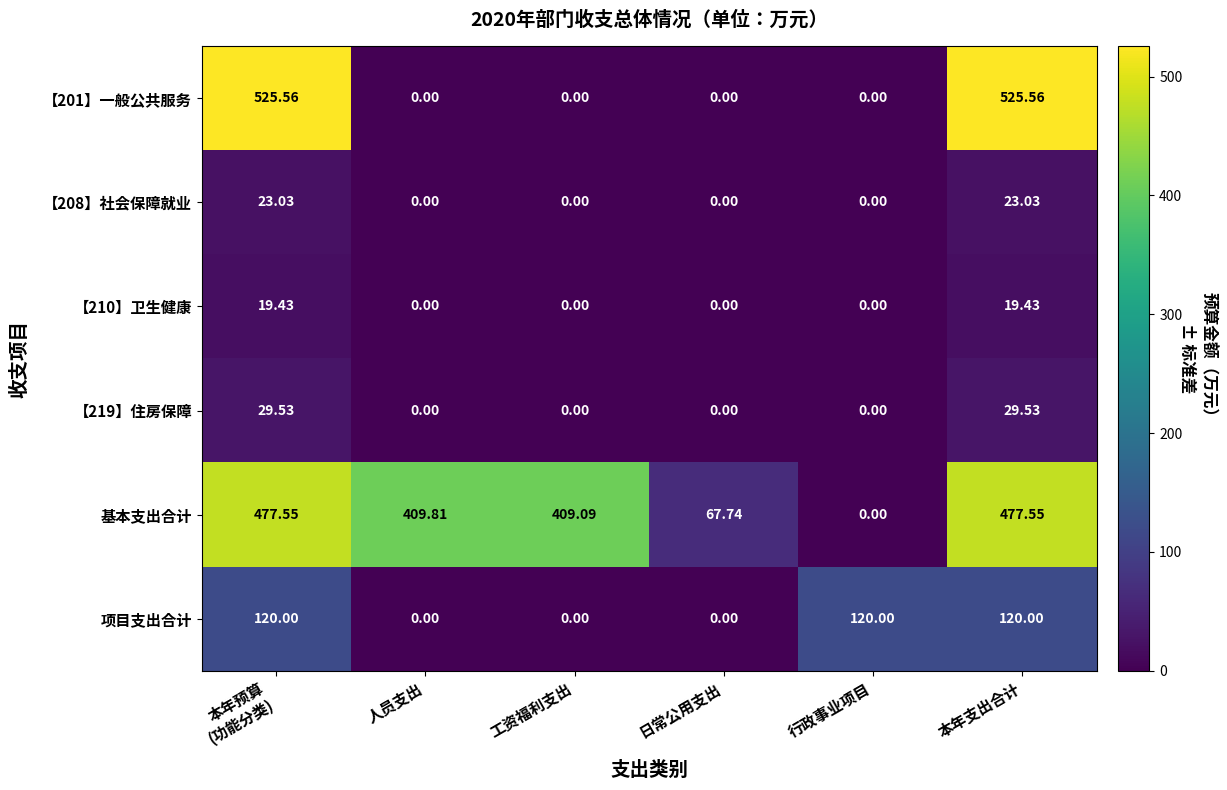

Which category has the lowest value in the 基本支出合计 series?

行政事业项目